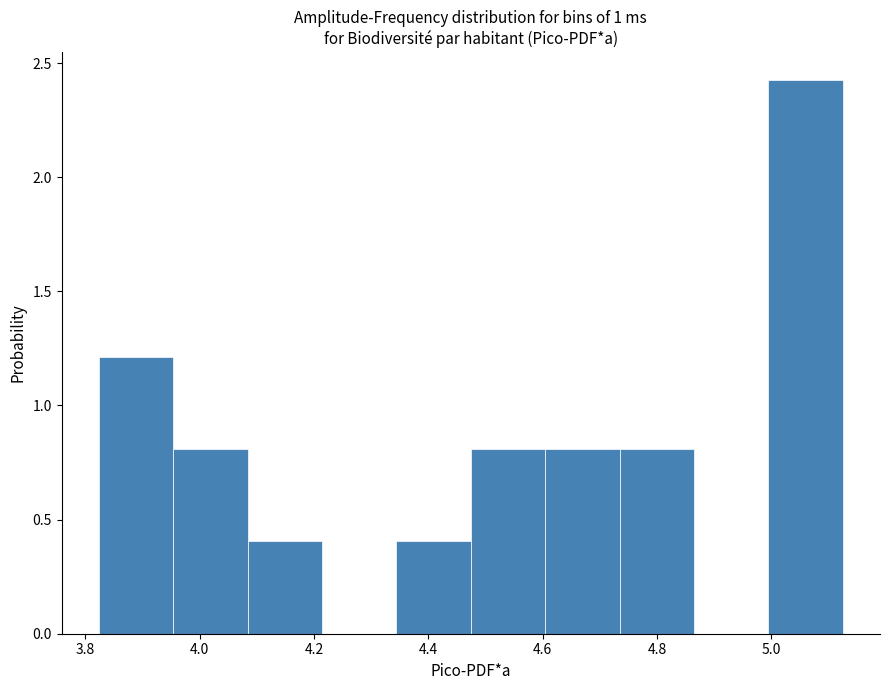

Reading left to right, transcribe this chart: for each bar, give the range it covers on the x-axis and its height. Neither the bar edges nor the heights are printed on the chart, so give them approximately, as read against the axes.

3.82 to 3.96: 1.20
3.96 to 4.08: 0.80
4.08 to 4.22: 0.40
4.22 to 4.34: 0
4.34 to 4.48: 0.40
4.48 to 4.60: 0.80
4.60 to 4.74: 0.80
4.74 to 4.86: 0.80
4.86 to 5.00: 0
5.00 to 5.12: 2.45